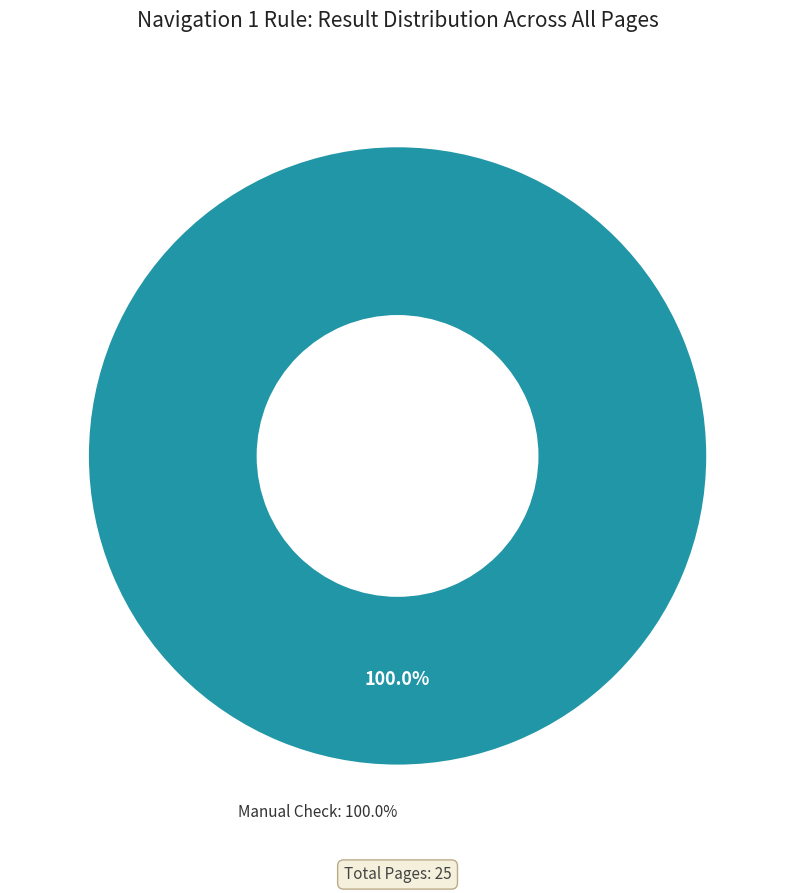

Is there any slice that represents more than half of the pie?

Yes